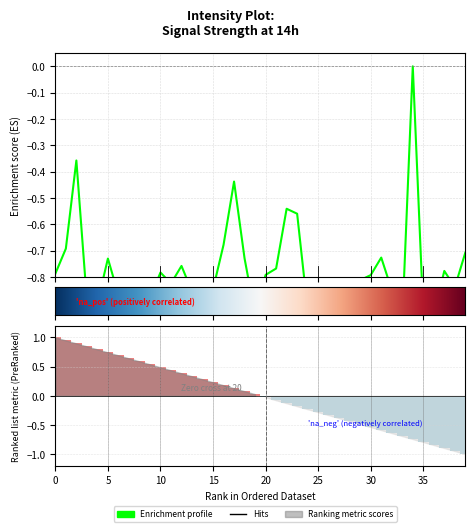

How many negative values are there?

39